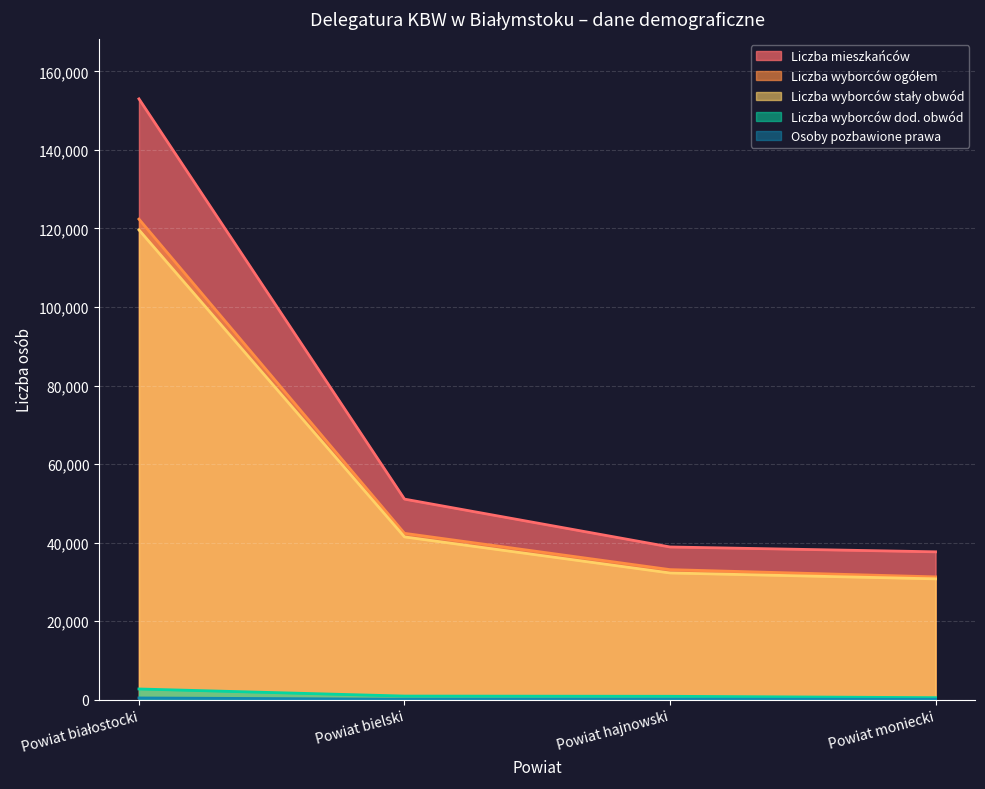

At which label does Liczba wyborców stały obwód reach its peak?

Powiat białostocki